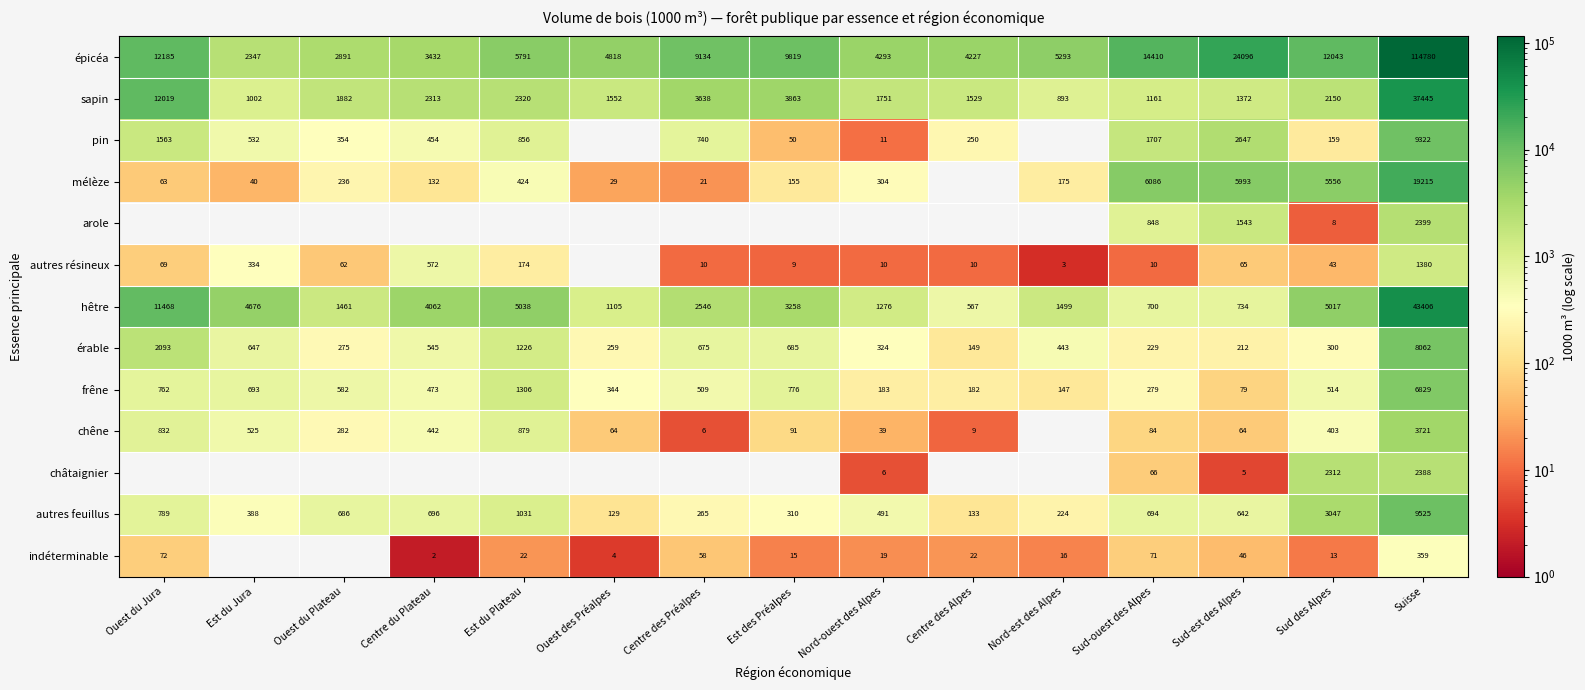

What is the smallest value displayed?

2.0